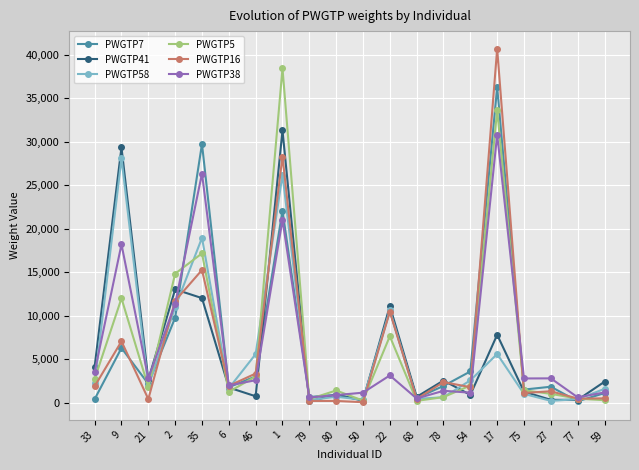

What position from the left is 27?

18